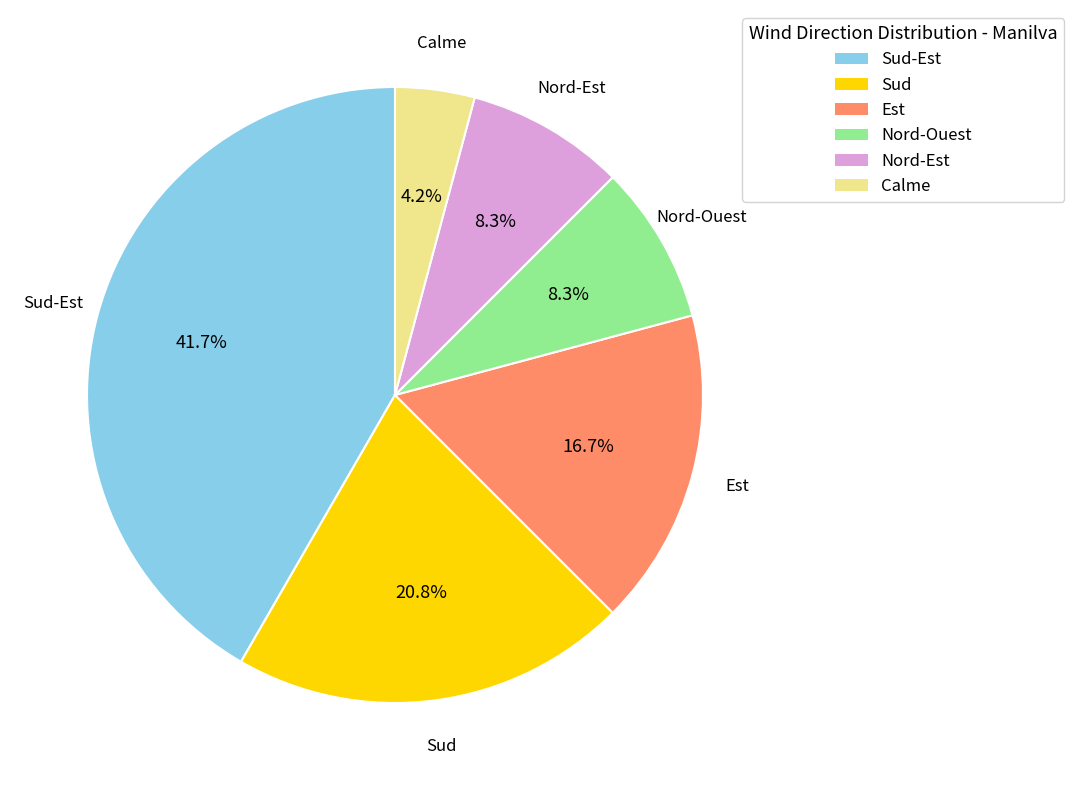

Count the number of slices in the pie.

6